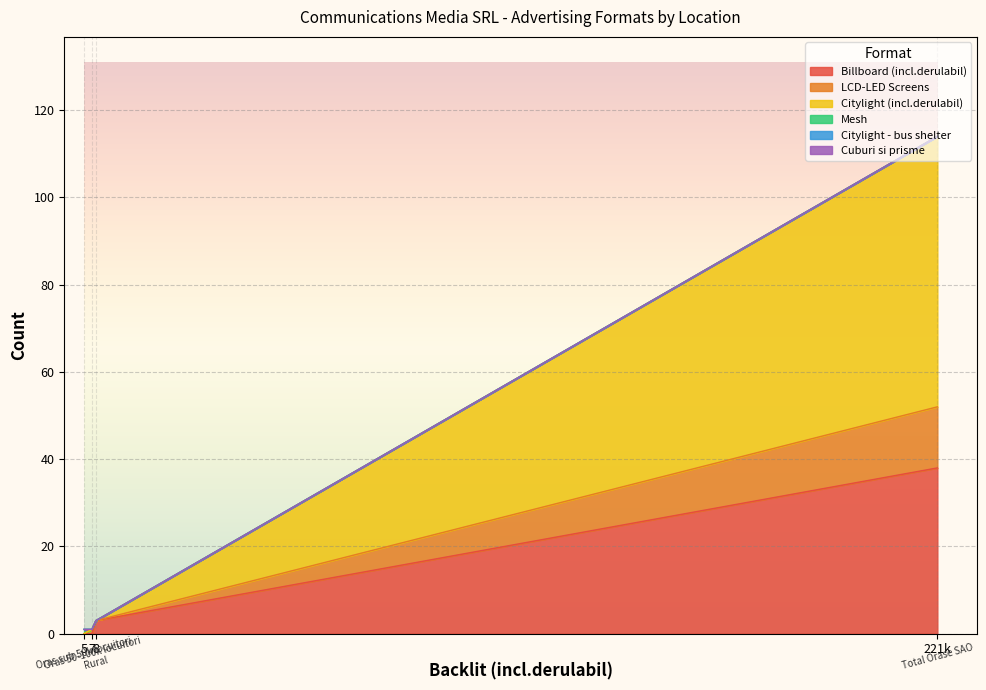

Read the Billboard (incl.derulabil) value at 221k, to the nearest 5.

40